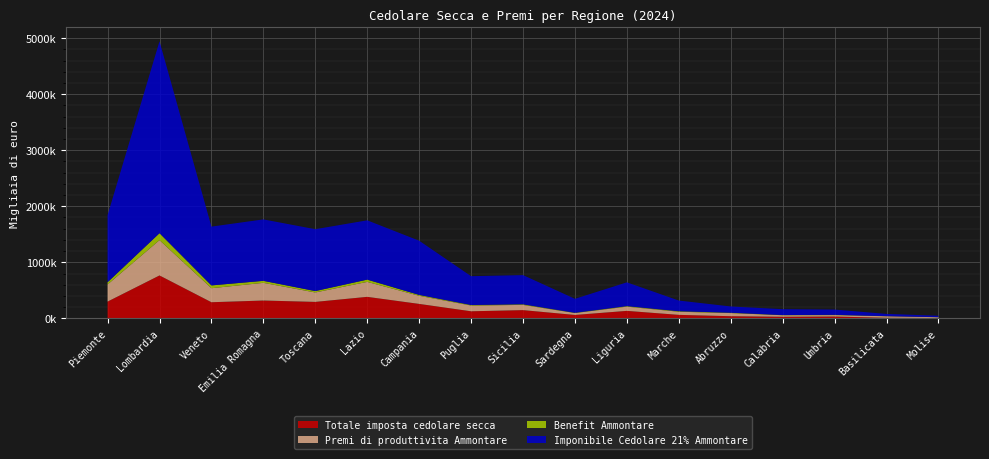

Reading left to right, what are all the values shown in this chart?

Totale imposta cedolare secca: Piemonte=299645	Lombardia=765915	Veneto=288273	Emilia Romagna=318606	Toscana=294194	Lazio=384239	Campania=258403	Puglia=126753	Sicilia=147428	Sardegna=61548	Liguria=134135	Marche=62833	Abruzzo=38962	Calabria=28666	Umbria=33336	Basilicata=10428	Molise=6454
Imponibile Cedolare 21% Ammontare: Piemonte=1195662	Lombardia=3423313	Veneto=1048576	Emilia Romagna=1095888	Toscana=1103540	Lazio=1057544	Campania=966879	Puglia=513984	Sicilia=520931	Sardegna=249034	Liguria=424202	Marche=190495	Abruzzo=111941	Calabria=104844	Umbria=94196	Basilicata=40103	Molise=25731
Premi di produttivita Ammontare: Piemonte=304676	Lombardia=630154	Veneto=250224	Emilia Romagna=315538	Toscana=168421	Lazio=266760	Campania=145069	Puglia=102691	Sicilia=93337	Sardegna=33948	Liguria=75520	Marche=55820	Abruzzo=56145	Calabria=27668	Umbria=25518	Basilicata=27486	Molise=14400
Benefit Ammontare: Piemonte=40051	Lombardia=123637	Veneto=49873	Emilia Romagna=35794	Toscana=24704	Lazio=40745	Campania=15160	Puglia=9358	Sicilia=10517	Sardegna=4513	Liguria=9069	Marche=8996	Abruzzo=5687	Calabria=3055	Umbria=4351	Basilicata=1526	Molise=821